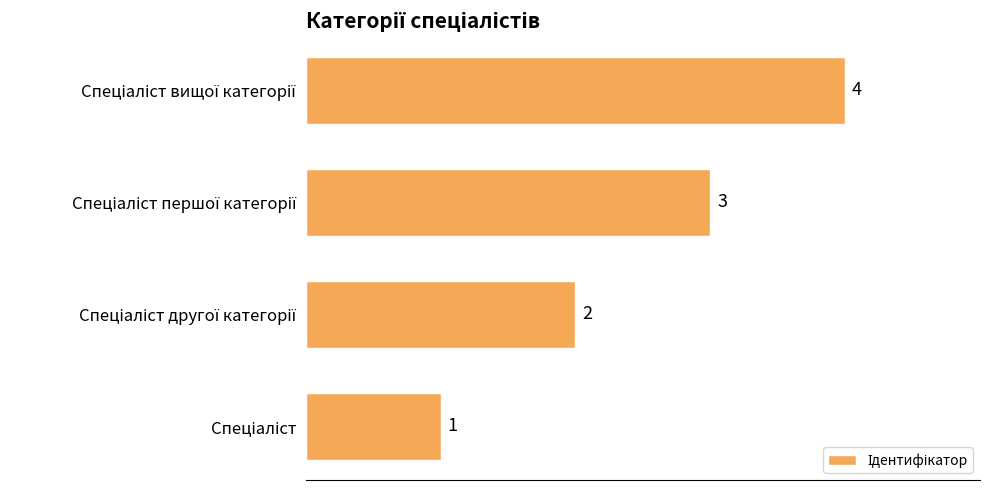

How many values are below 3?

2